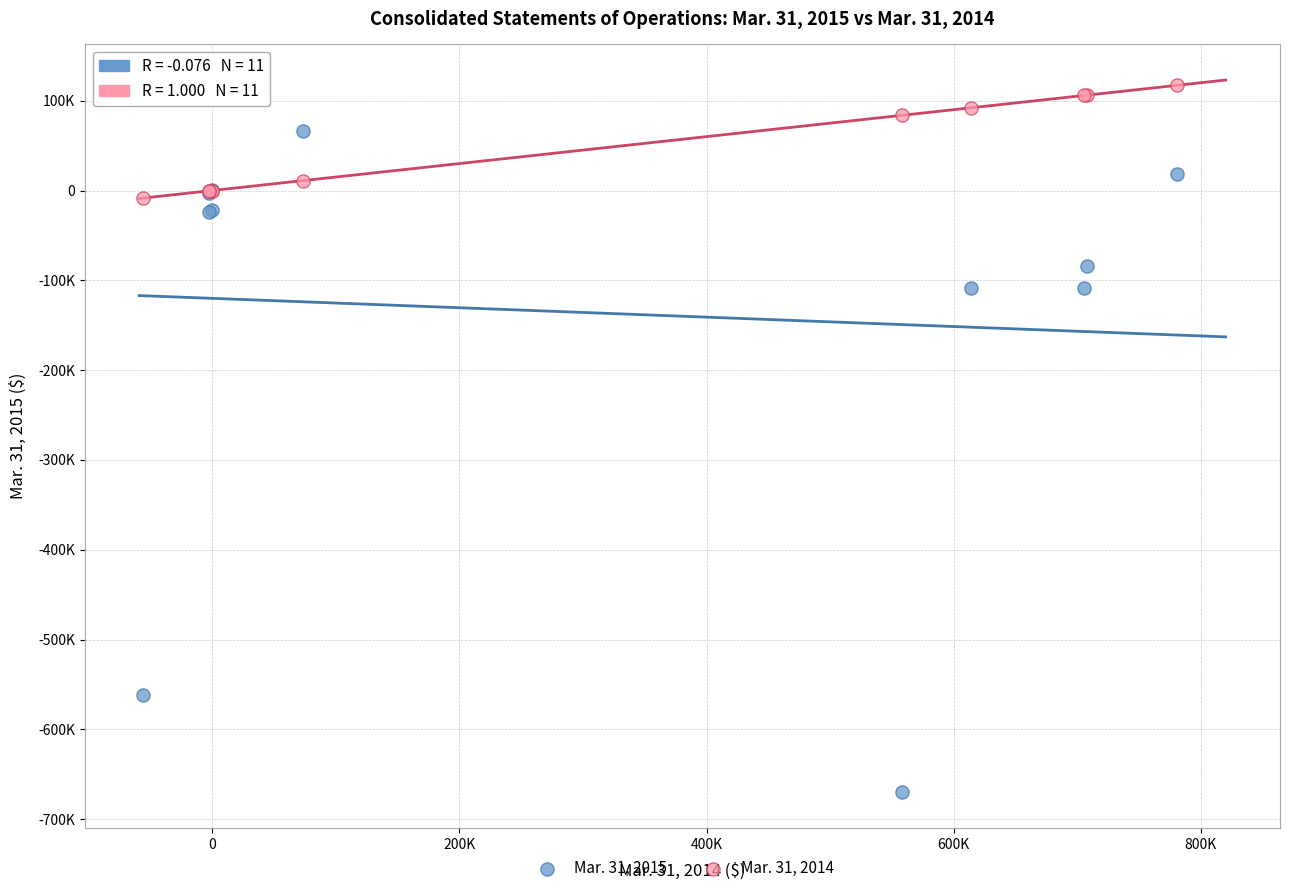

What are all the series names shown in the legend?

Mar. 31, 2015, Mar. 31, 2014